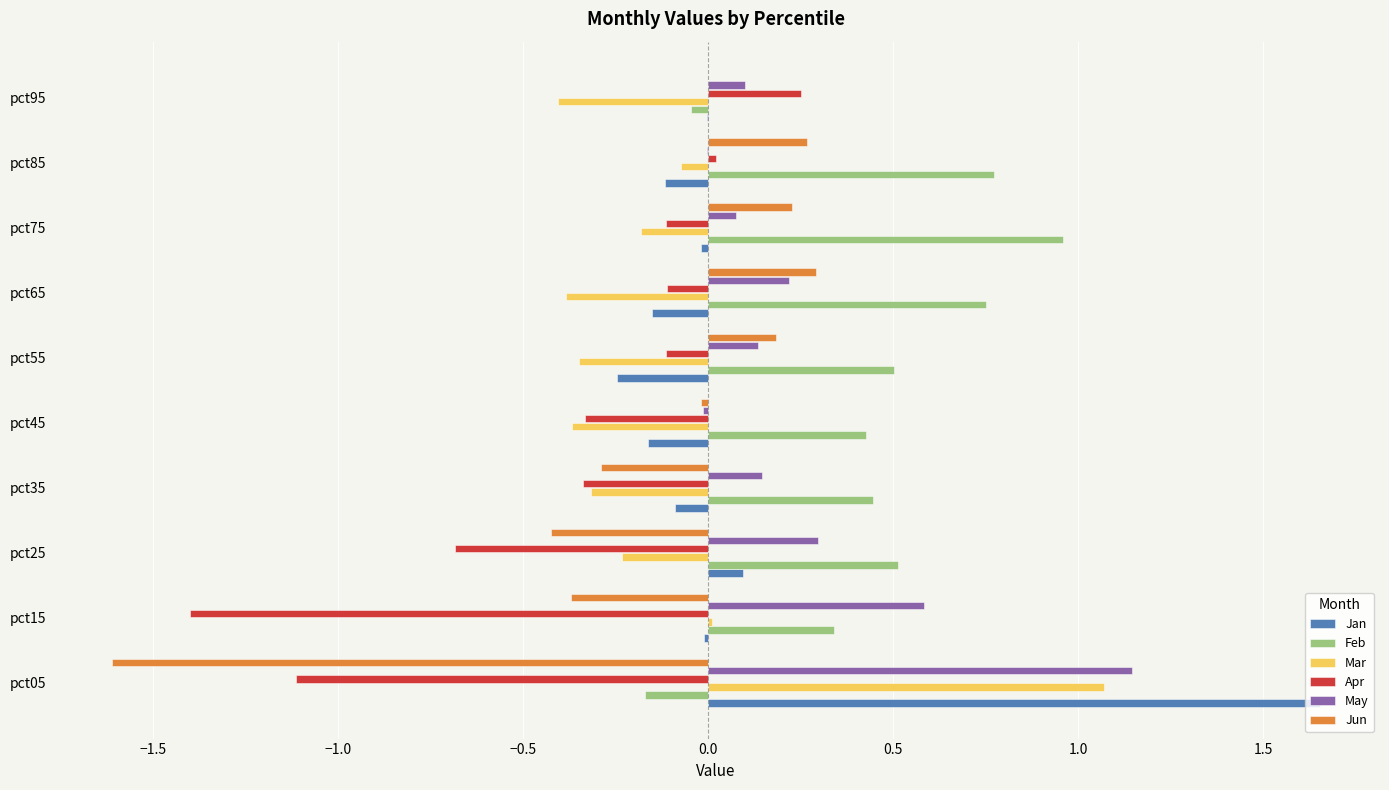

At which category does the chart reach its peak across all series?

pct05